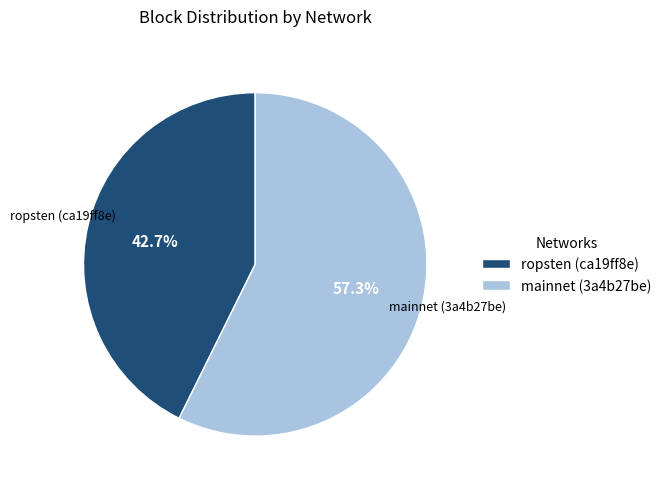

Is there any slice that represents more than half of the pie?

Yes